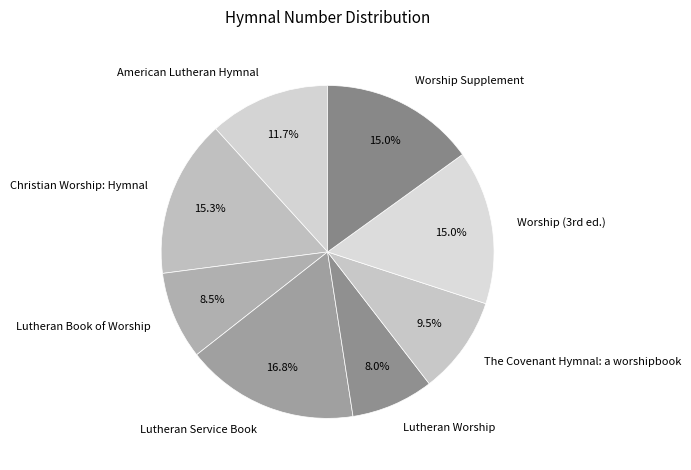

Is Lutheran Service Book the majority of the pie?

No